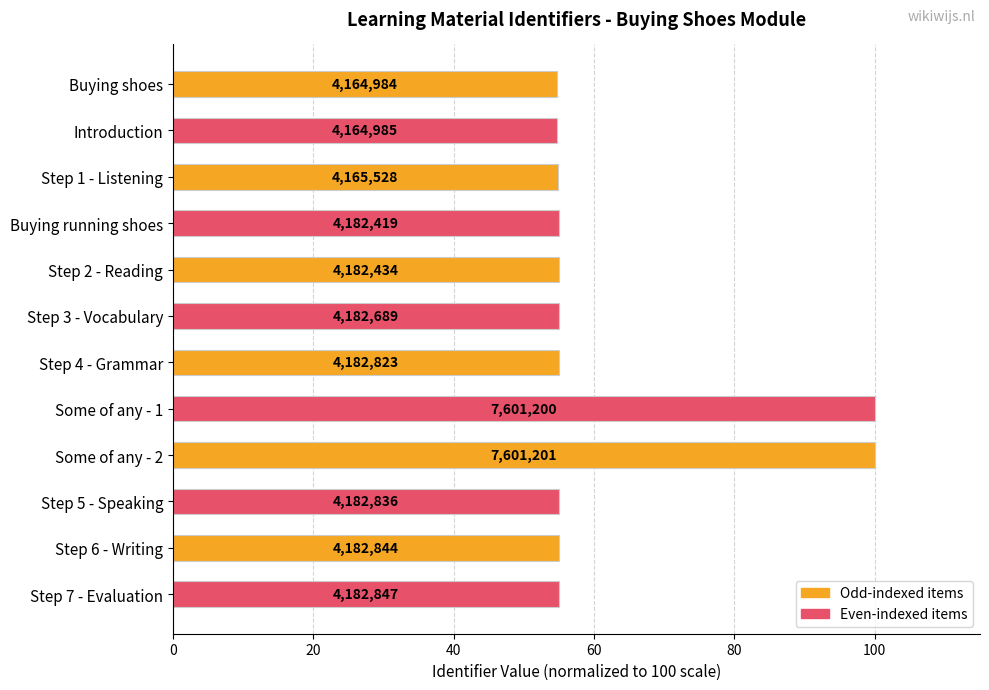

Are the bars grouped side by side (vs. stacked)?

No